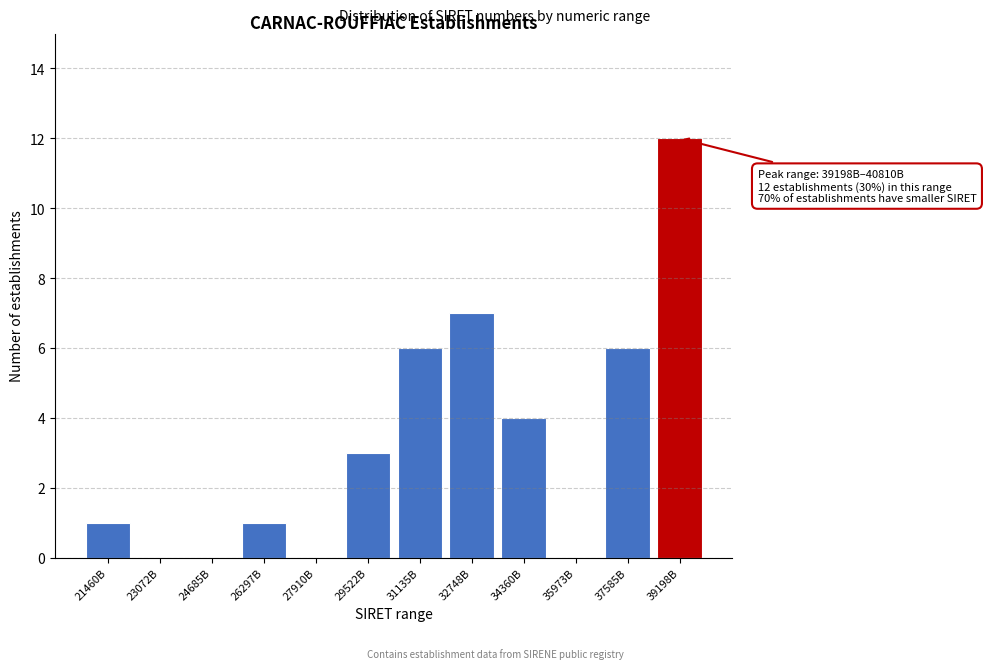

Reading left to right, what are all the values shown in this chart?

21460B=1	23072B=0	24685B=0	26297B=1	27910B=0	29522B=3	31135B=6	32748B=7	34360B=4	35973B=0	37585B=6	39198B=12